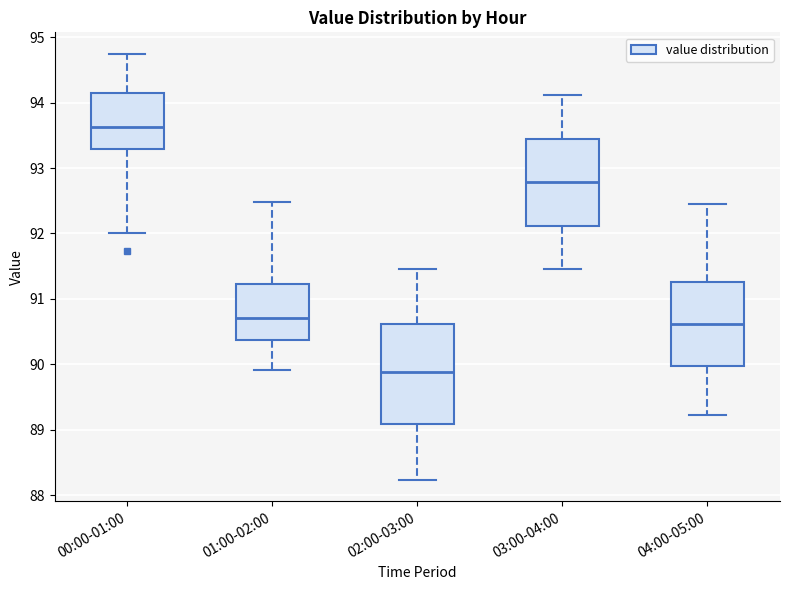

Reading left to right, transcribe this box plot: for each box, give where its median line is, the range the box spans, and where its two whiskers end, as read against the y-axis. The values are not printed on the chart, so give them approximately, as read against the axis.

00:00-01:00: median 93.6, box 93.3 to 94.1, whiskers 92.0 to 94.8
01:00-02:00: median 90.7, box 90.4 to 91.2, whiskers 89.9 to 92.5
02:00-03:00: median 89.9, box 89.1 to 90.6, whiskers 88.2 to 91.5
03:00-04:00: median 92.8, box 92.1 to 93.5, whiskers 91.5 to 94.1
04:00-05:00: median 90.6, box 90.0 to 91.3, whiskers 89.2 to 92.5